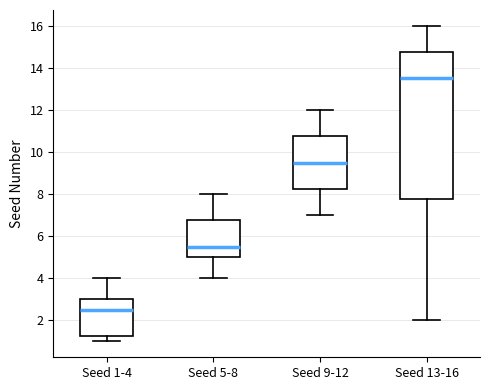

Where does the lower whisker of the box for Seed 13-16 end on the y-axis? The values are not printed on the chart, so give them approximately, as read against the axis.

2.0